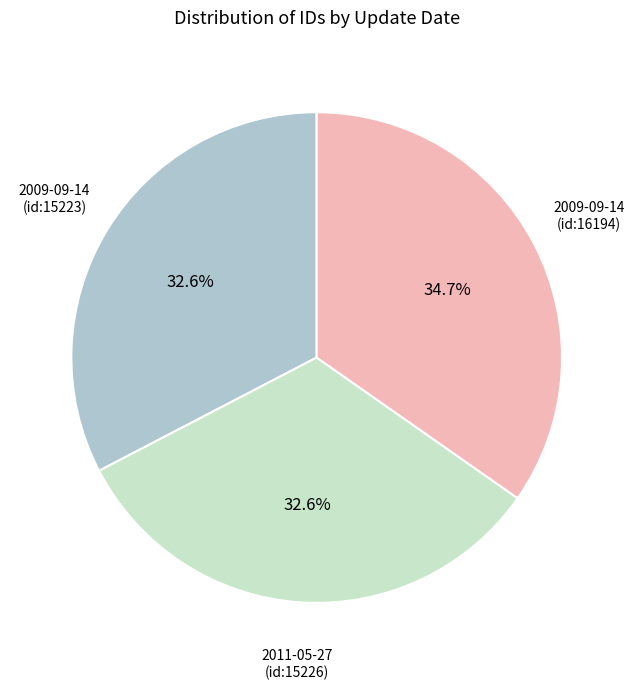

Does 2009-09-14 (id:15223) represent more than half of the total?

No